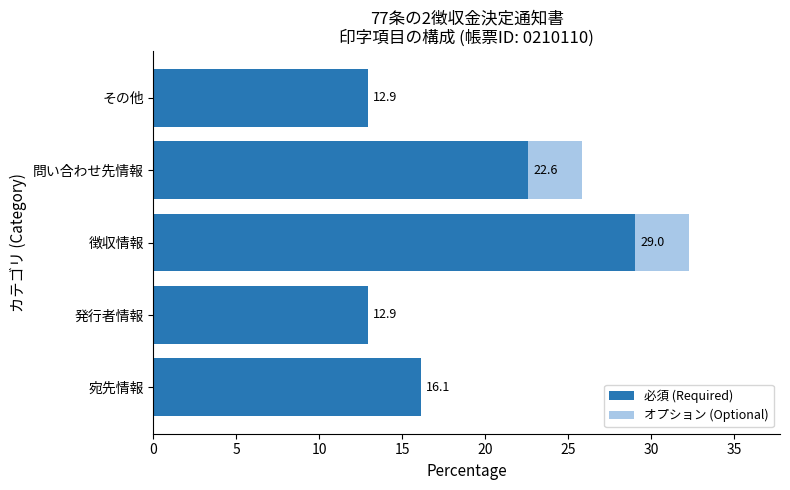

At which category is the sum across all series the highest?

徴収情報